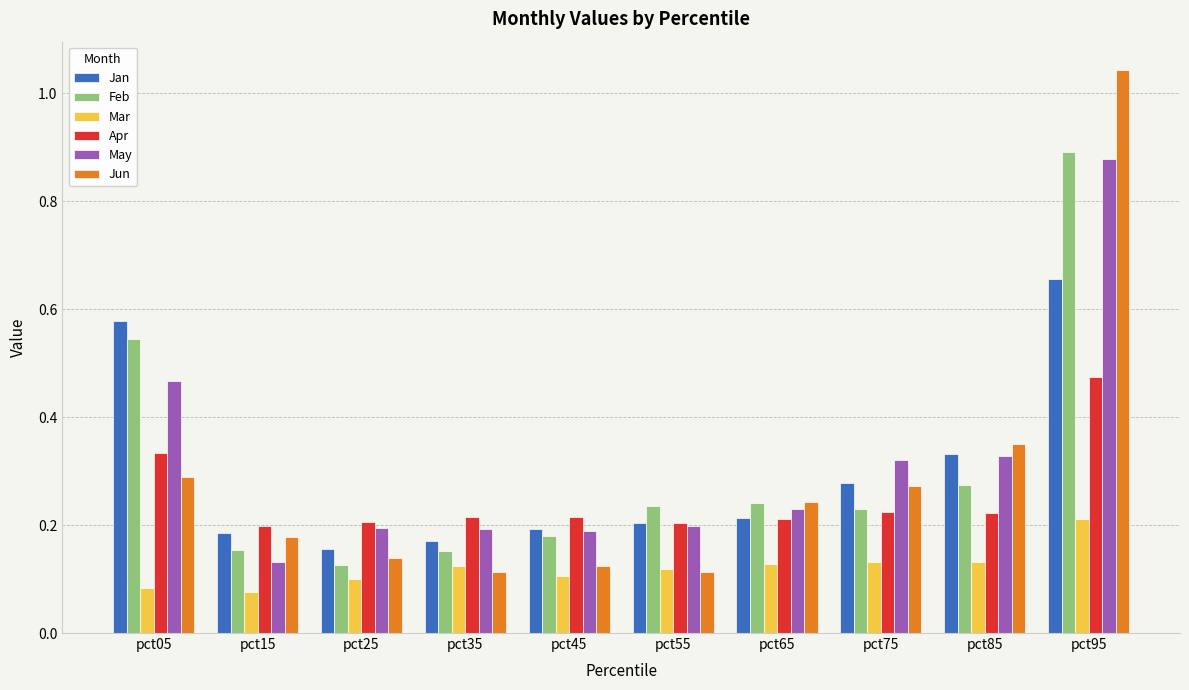

Which series has the widest spread of values?

Jun